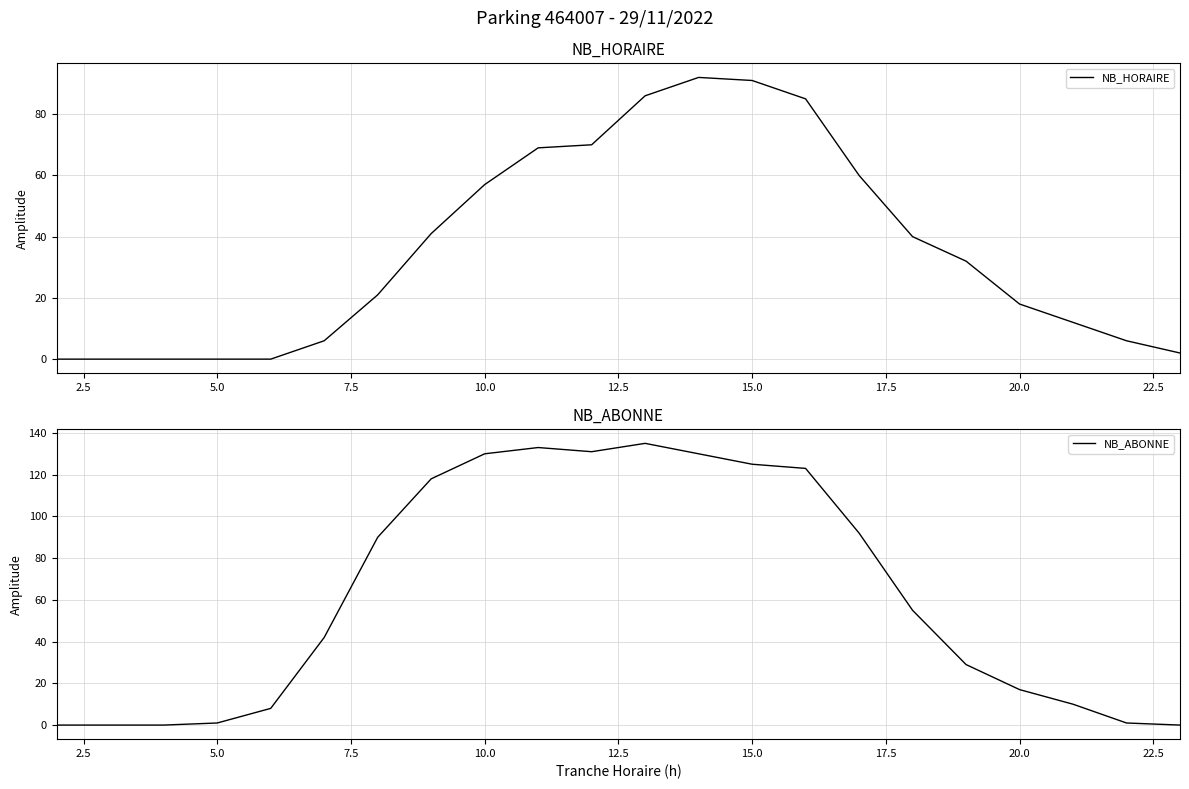

What is the difference between the maximum and minimum values in the NB_HORAIRE series?

92